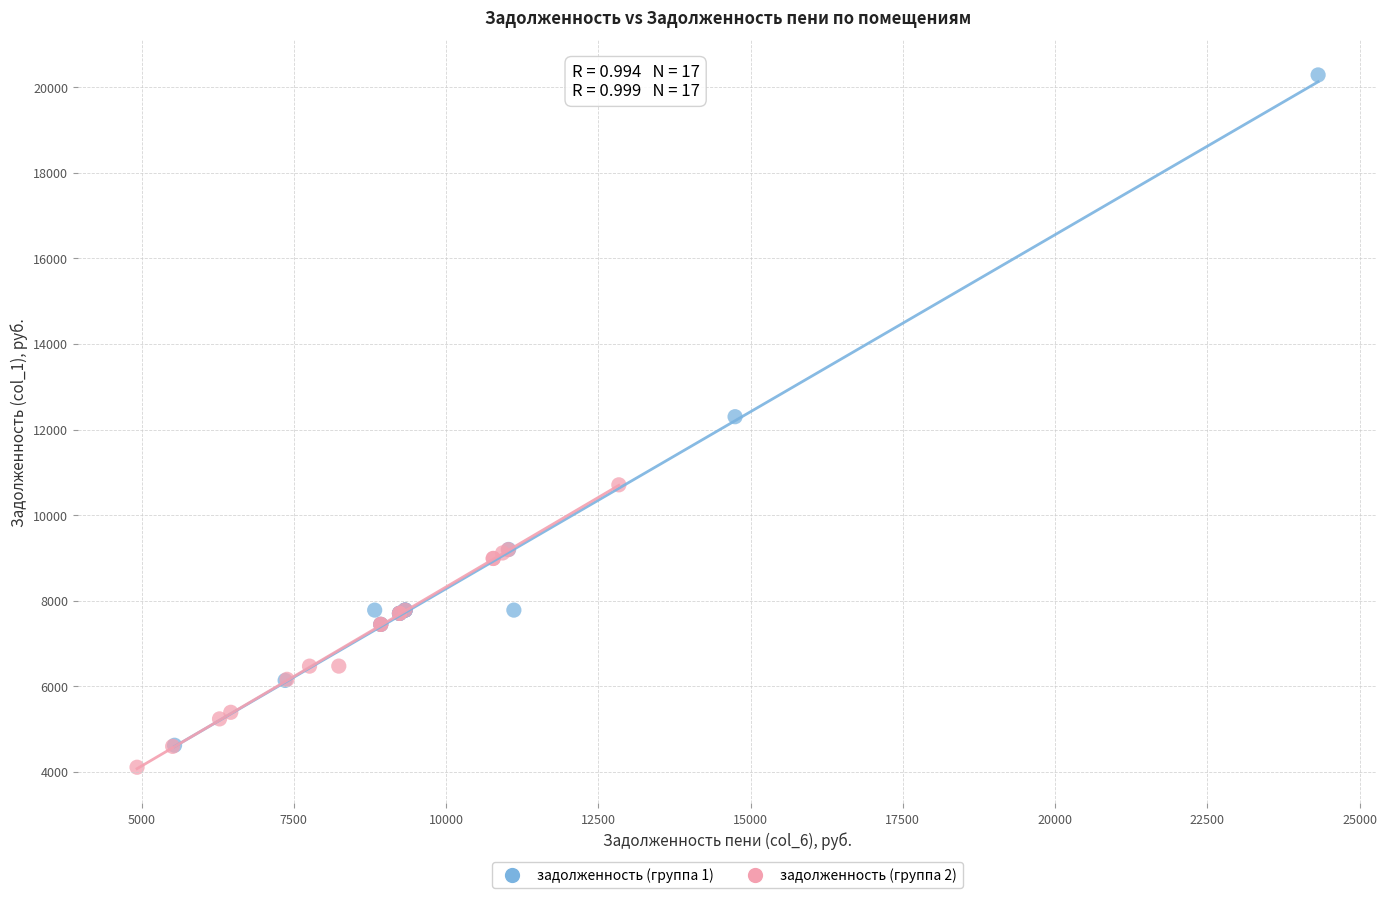

What are all the series names shown in the legend?

задолженность (группа 1), задолженность (группа 2)